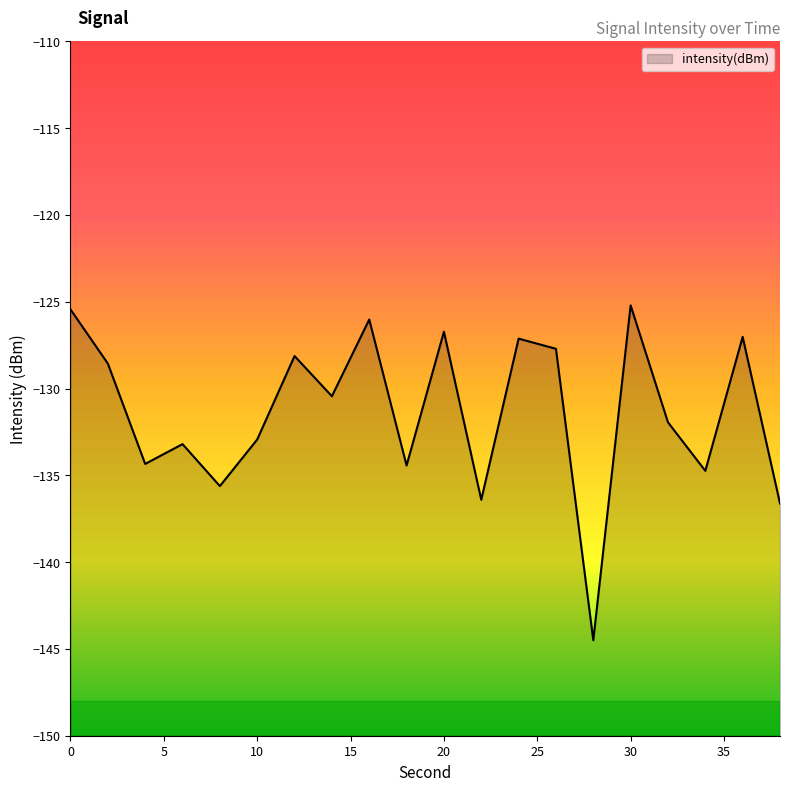

How many values exceed -130?

9